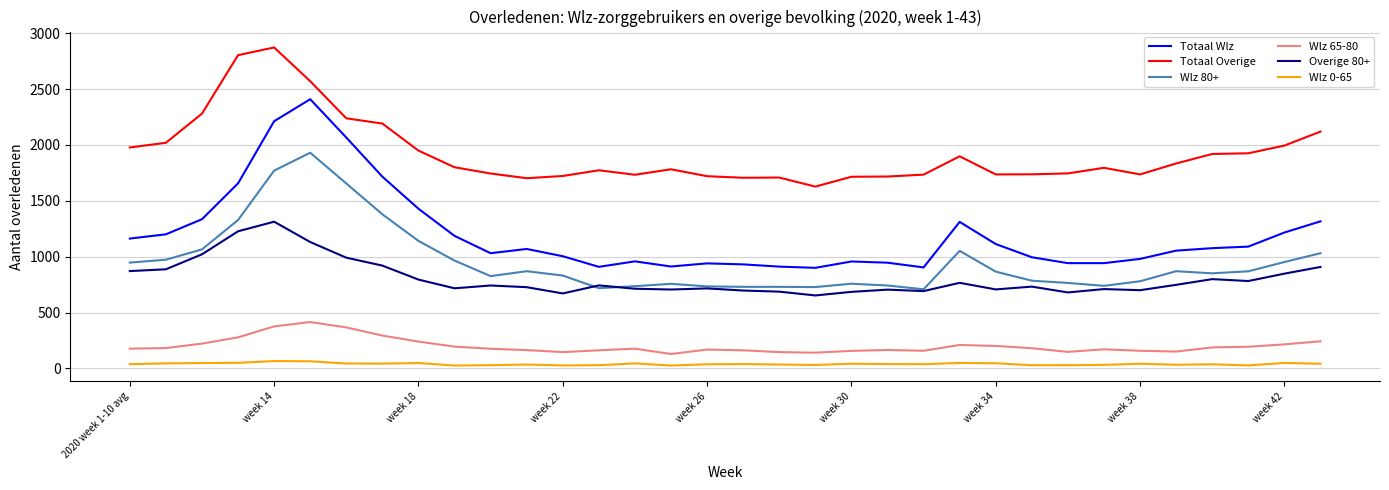

True or false: Wlz 0-65 and Totaal Overige intersect in this chart.

False